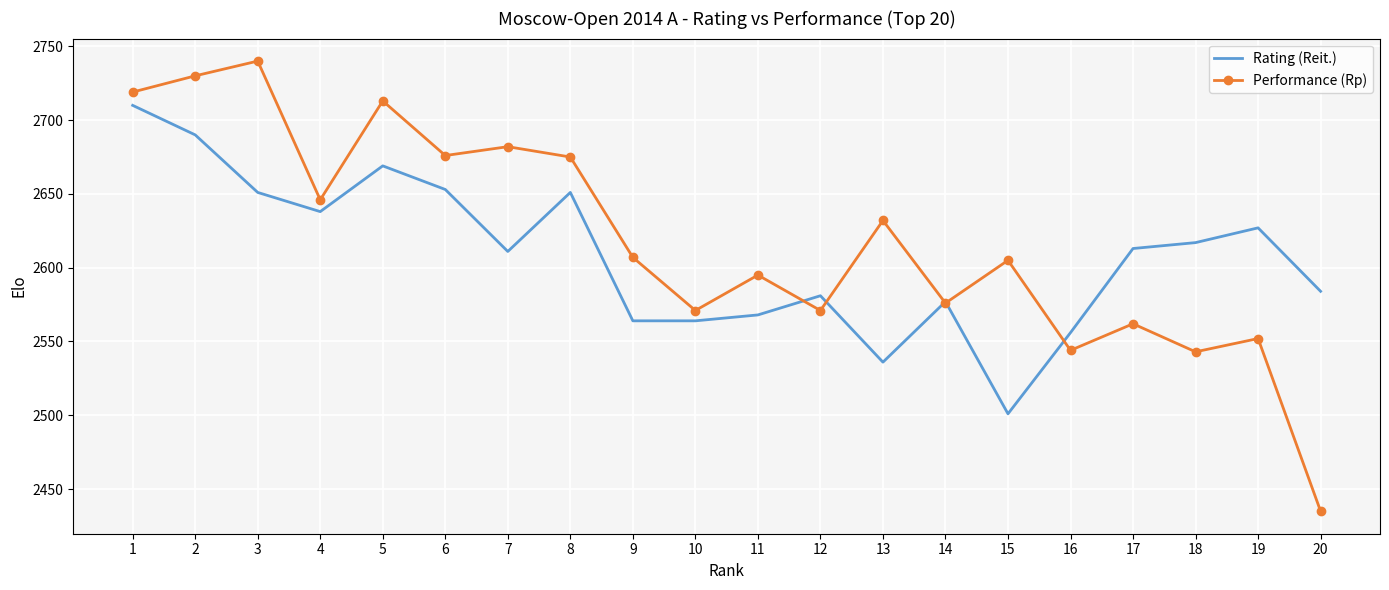

What is the highest value of the Rating (Reit.) series?

2710